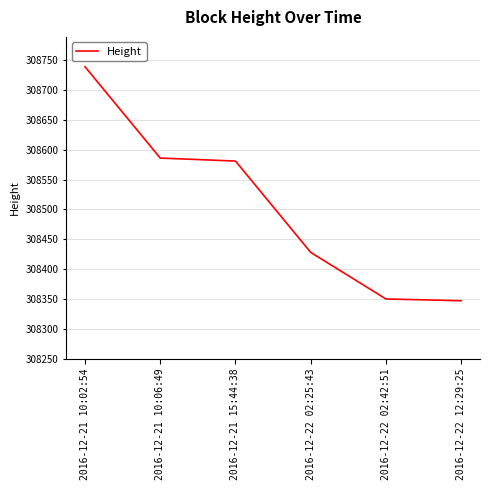

Which category has the highest value across all series?

2016-12-21 10:02:54